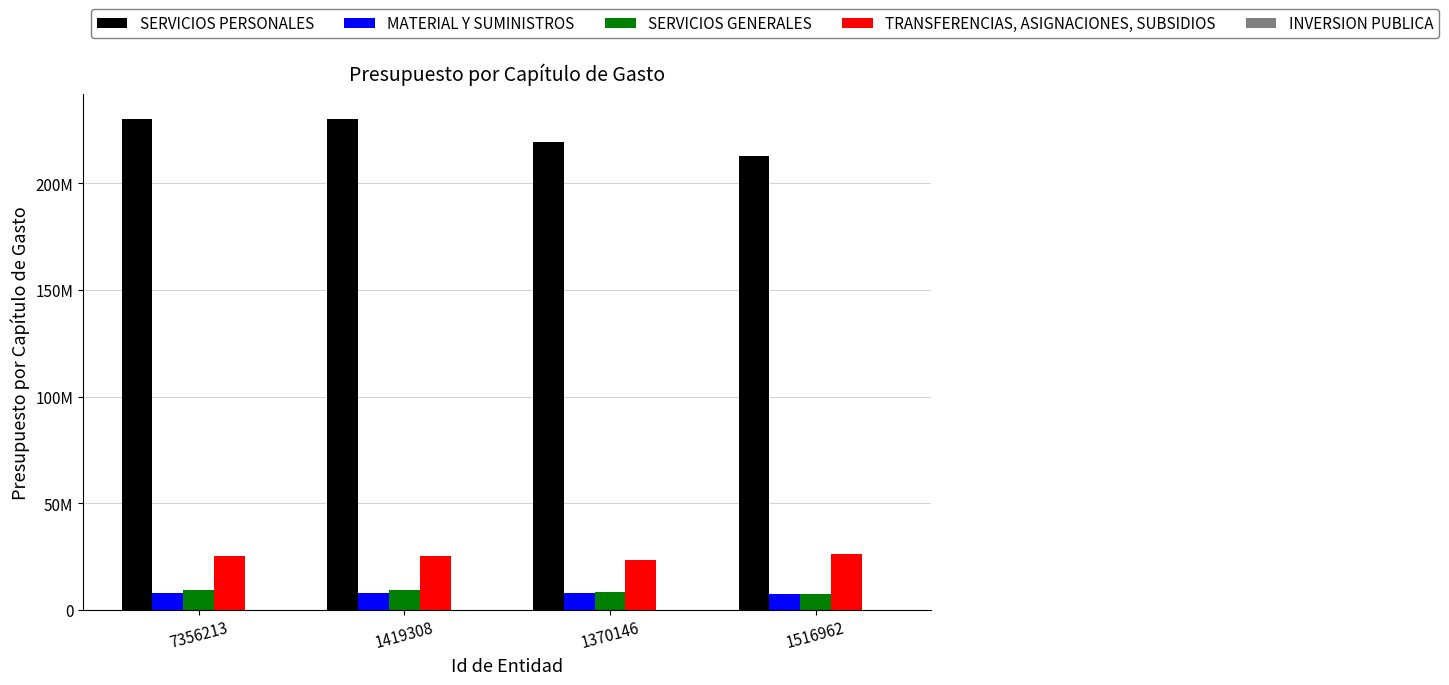

Are the bars grouped side by side (vs. stacked)?

Yes